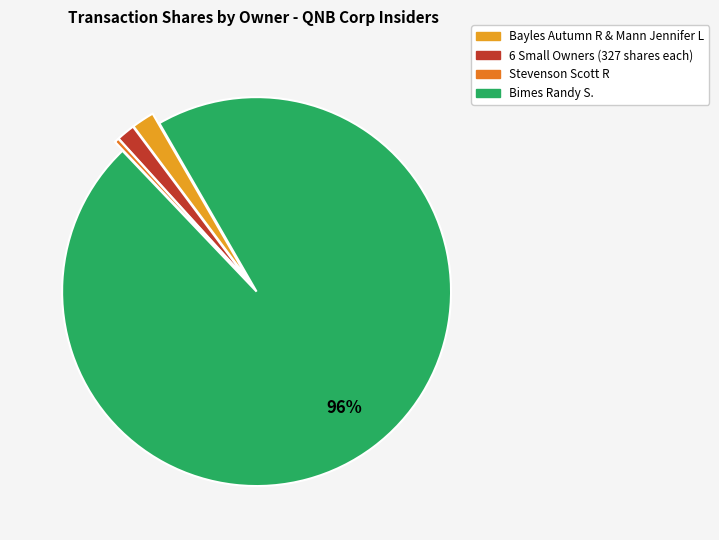

How many slices are in this pie chart?

4